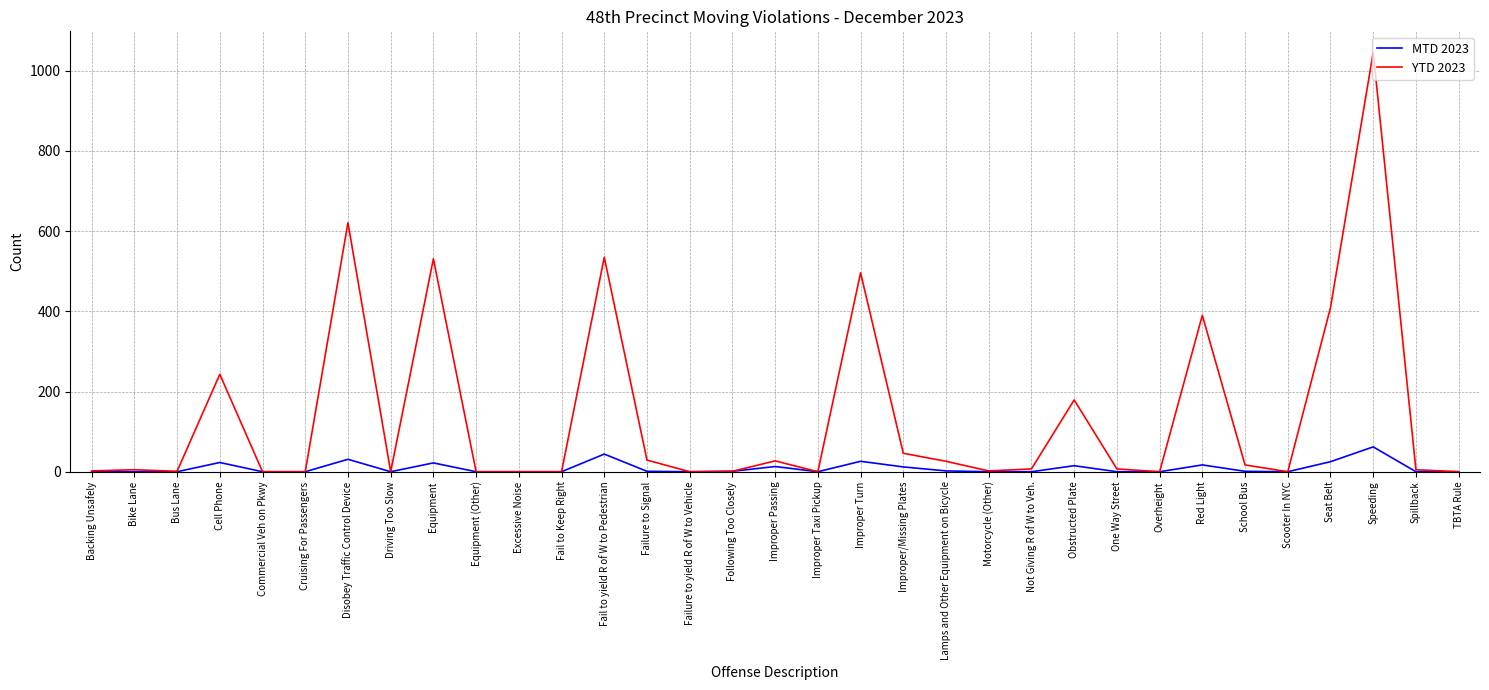

True or false: MTD 2023 has a value of -33 at Overheight.

False